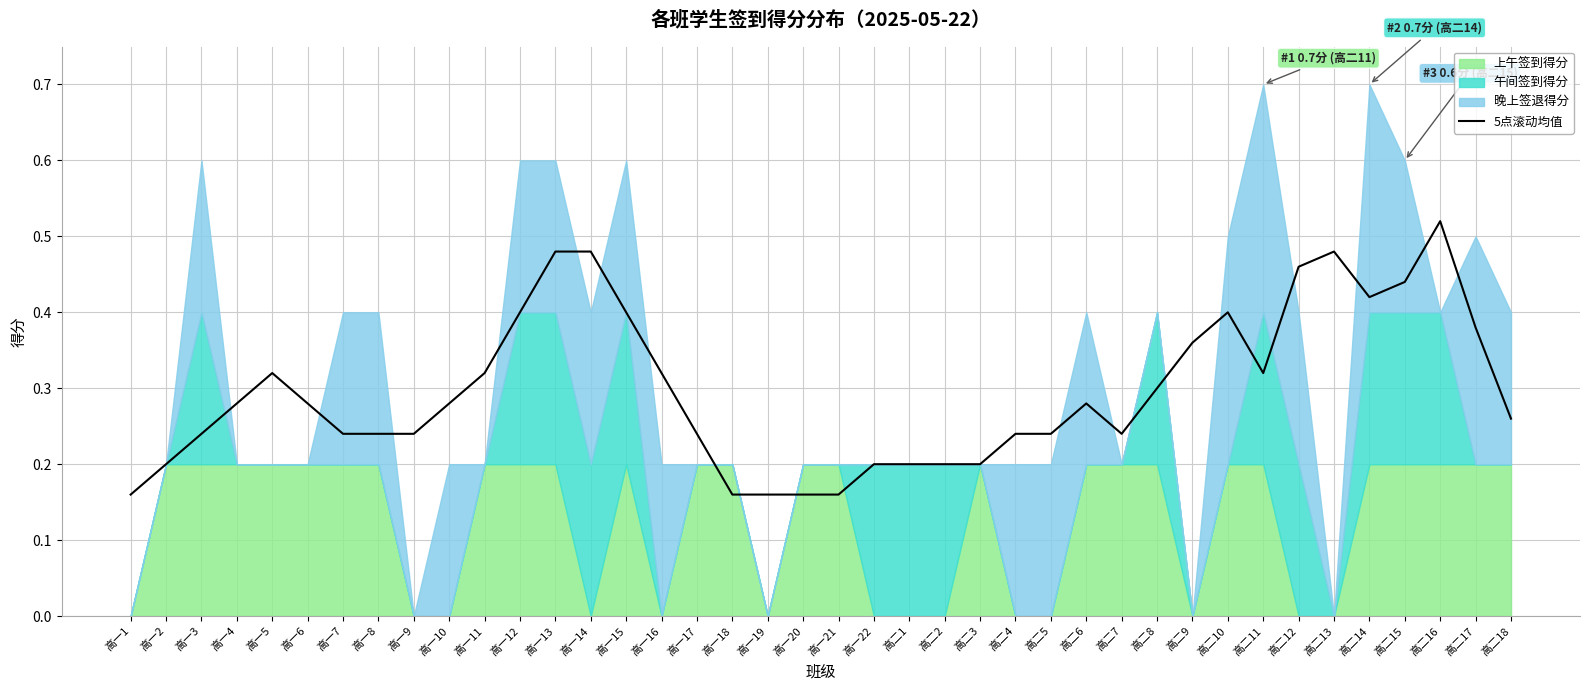

The value of 5点滚动均值 at 高二13 is 0.6. True or false?

False